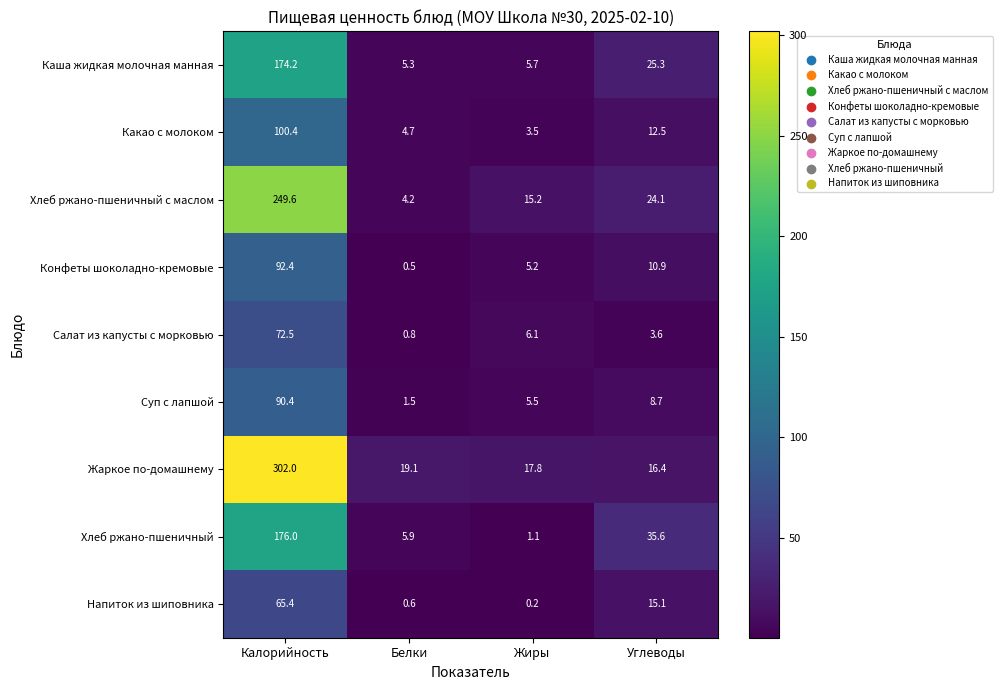

Rank the series by their maximum value, from lowest to highest.

Напиток из шиповника, Салат из капусты с морковью, Суп с лапшой, Конфеты шоколадно-кремовые, Какао с молоком, Каша жидкая молочная манная, Хлеб ржано-пшеничный, Хлеб ржано-пшеничный с маслом, Жаркое по-домашнему